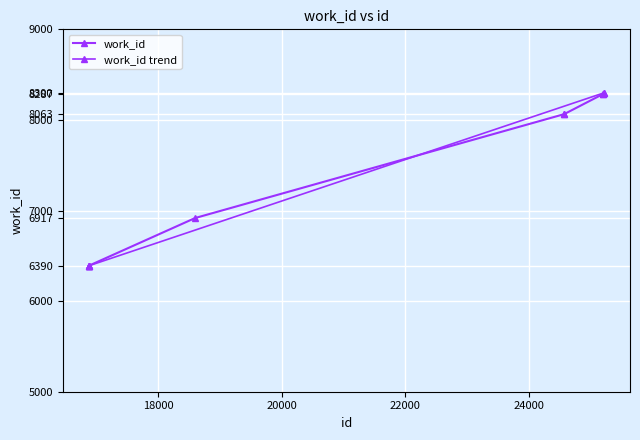

True or false: there are more than 2 points higher than both neighbors.

False